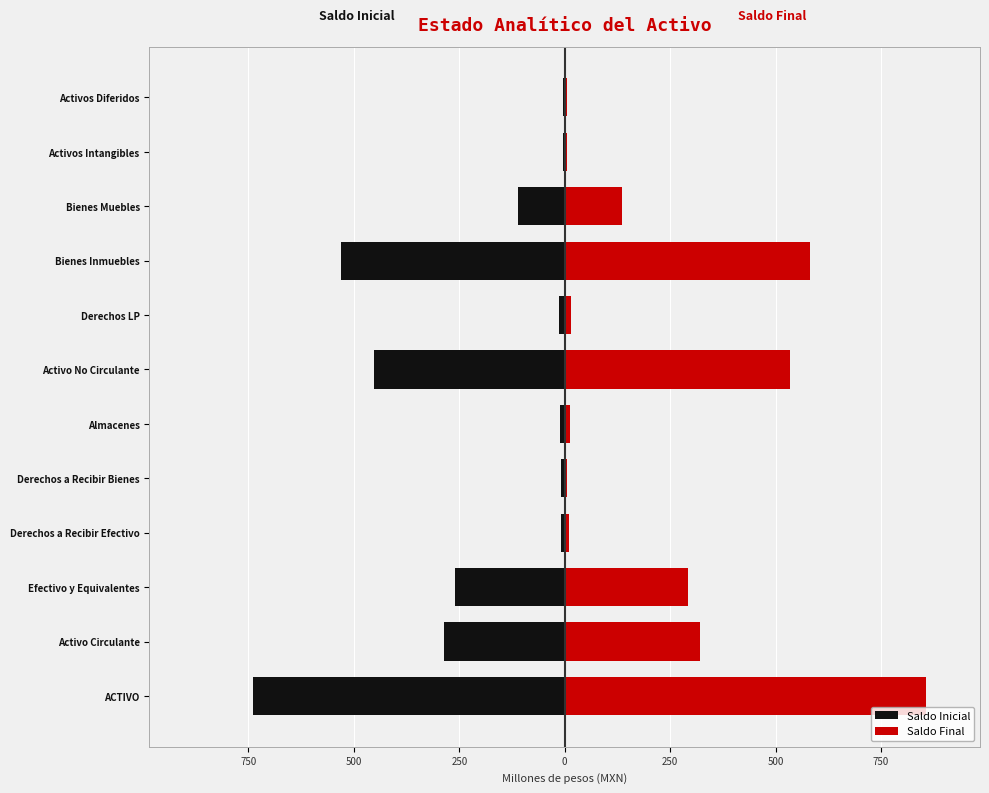

What is the difference between the highest and lowest values at ACTIVO?

1594.2